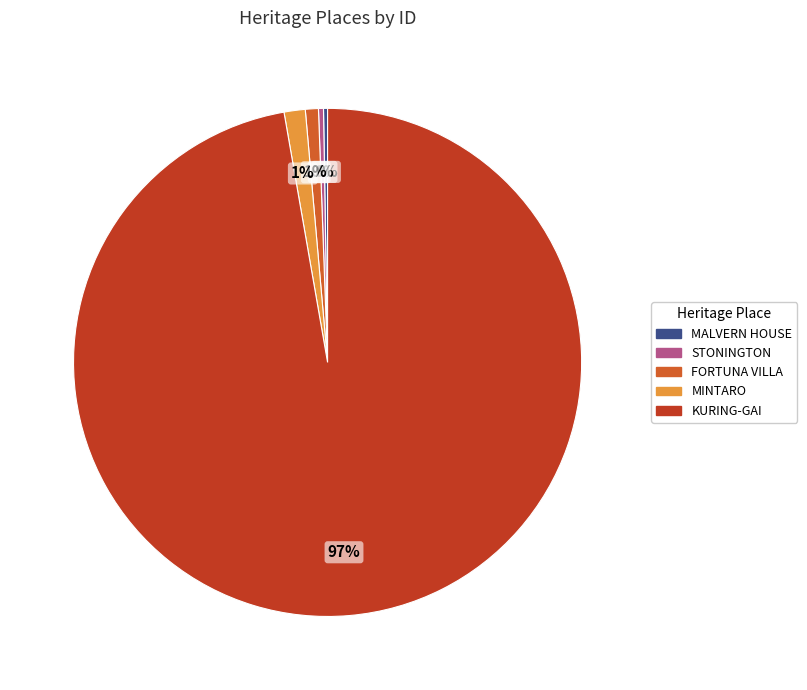

To the nearest percent, what is the average slice percentage?

20%